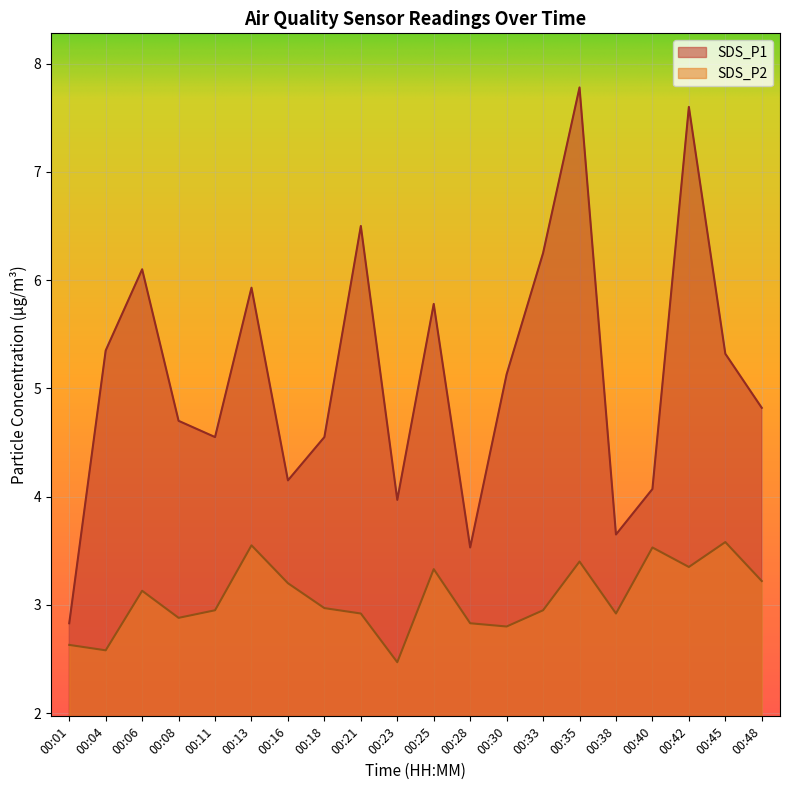

Is the value of SDS_P2 at 00:06 greater than the value of SDS_P1 at 00:28?

No